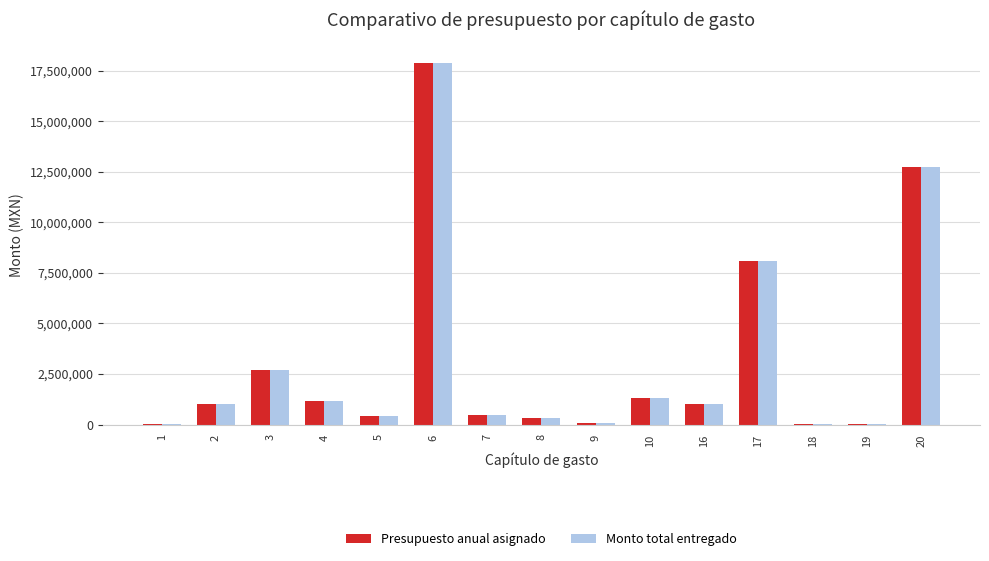

What is the maximum value shown in the chart?

17862877.2